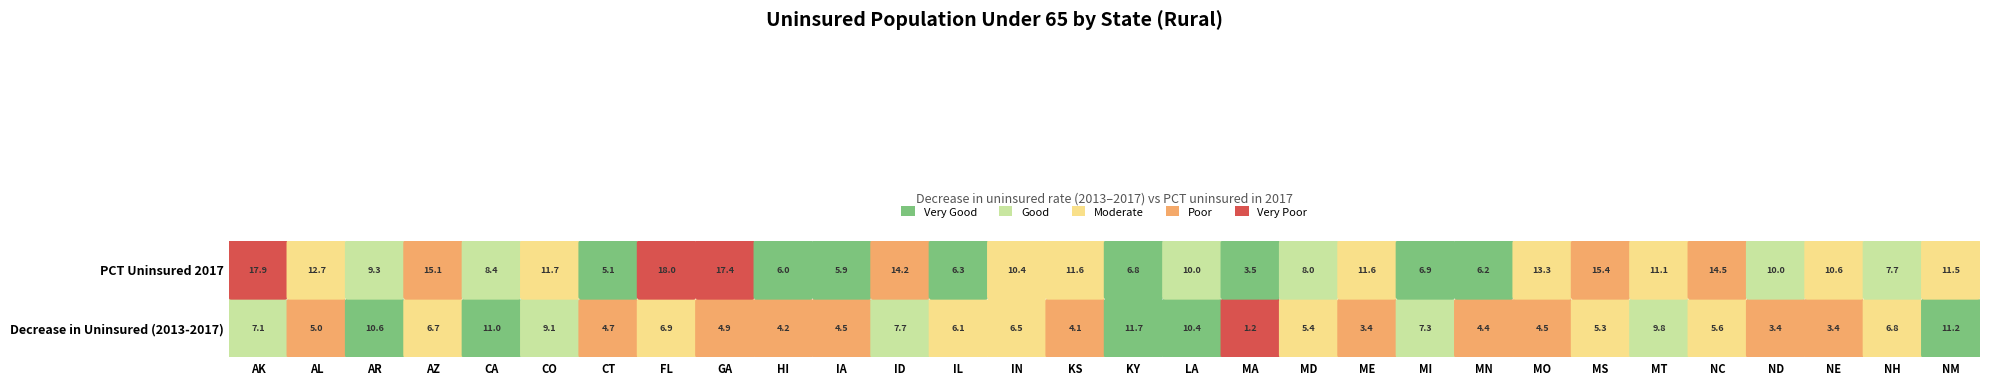

Rank the series at PCT Uninsured 2017 from highest to lowest value.

FL, AK, GA, MS, AZ, NC, ID, MO, AL, CO, ME, KS, NM, MT, NE, IN, ND, LA, AR, CA, MD, NH, MI, KY, IL, MN, HI, IA, CT, MA